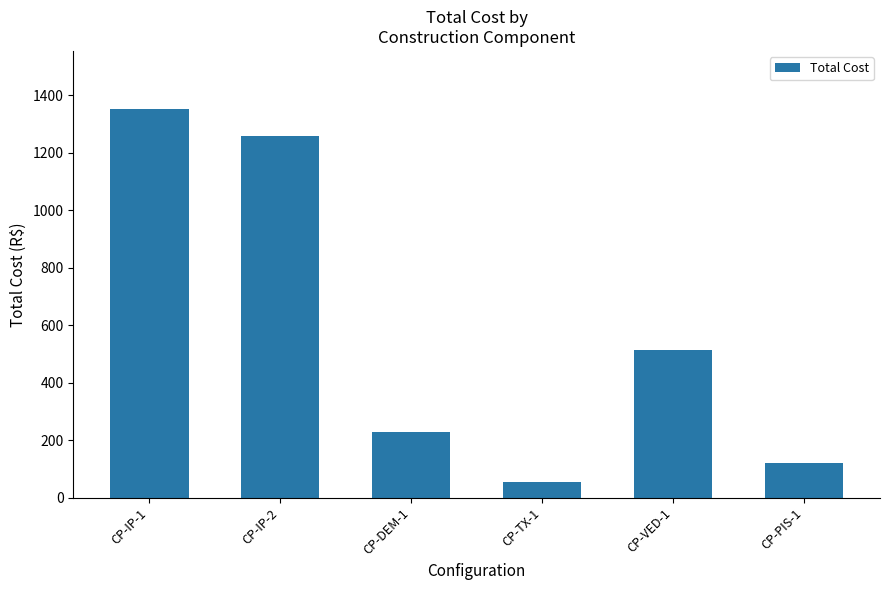

The chart shows a value of 54.5 at CP-TX-1. True or false?

True